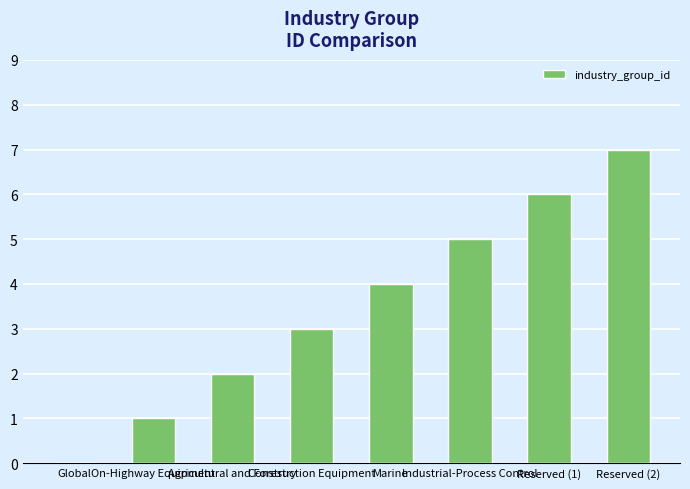

What is the sum of all values?

28